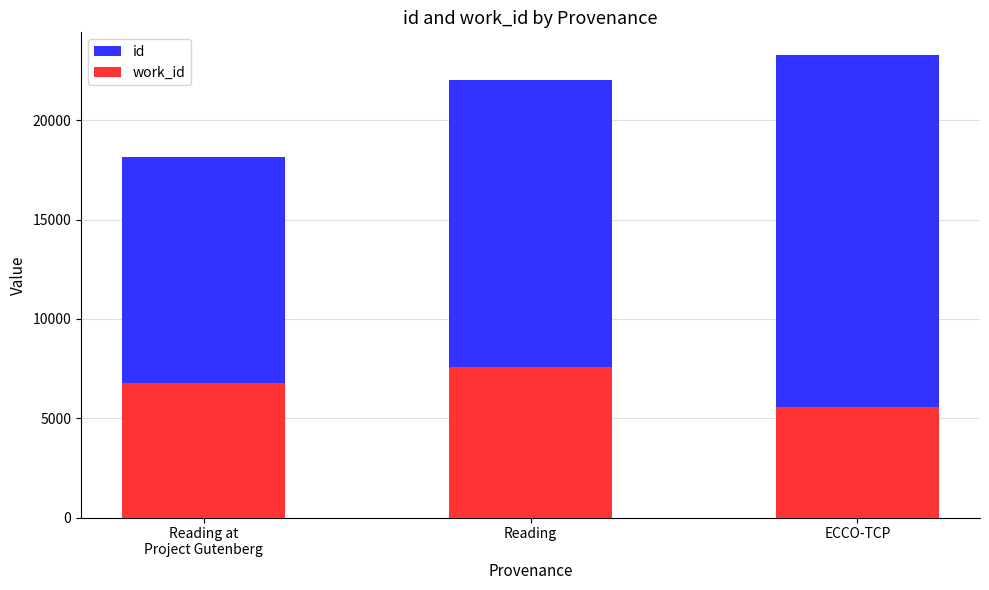

Count the number of data series in this chart.

2